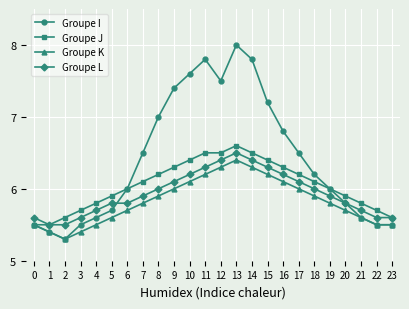

True or false: Groupe K and Groupe L cross at least once.

False